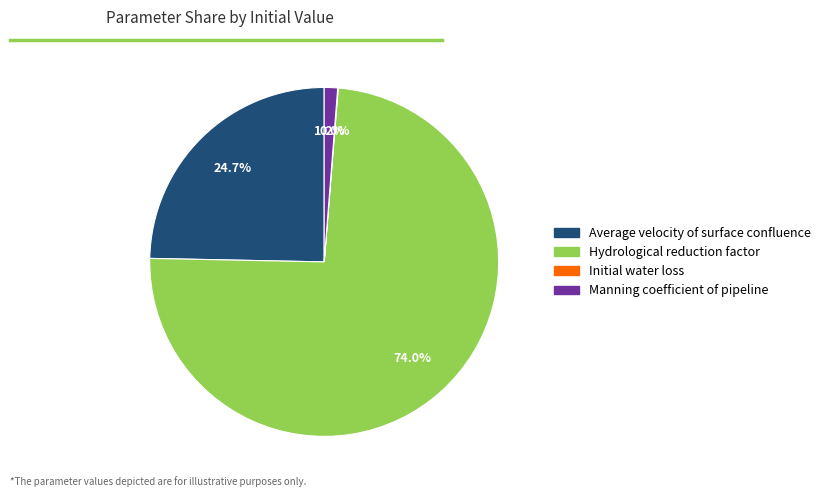

To the nearest percent, what is the difference between the largest and smallest slice percentages?

74%